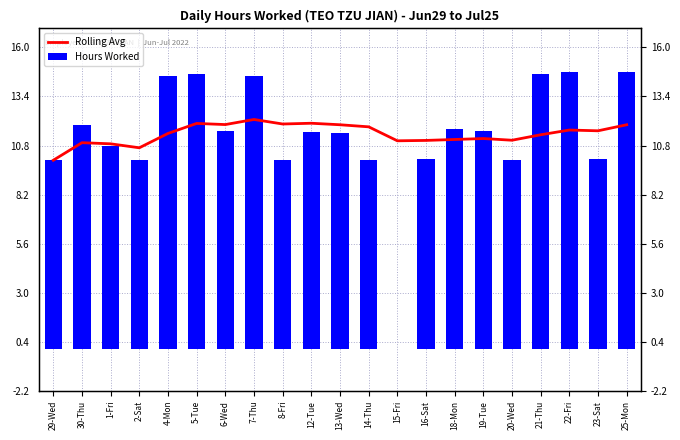

Rank the series by their average value, from highest to lowest.

Rolling Avg, Hours Worked